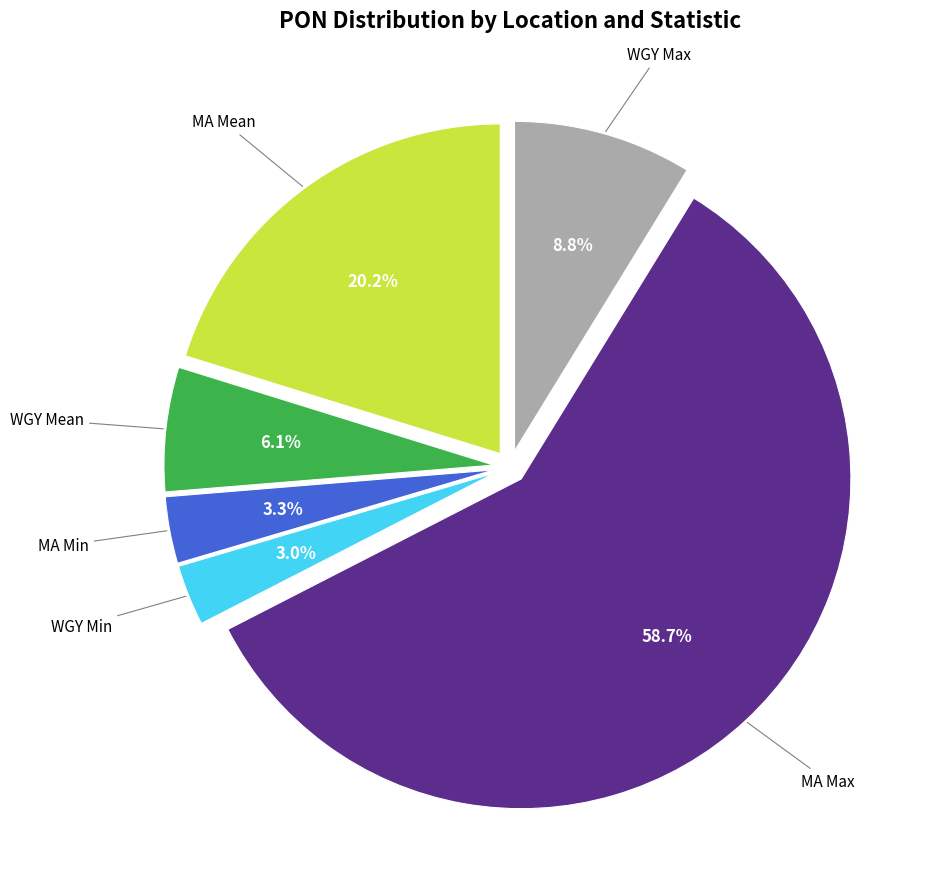

Does any single category account for the majority?

Yes